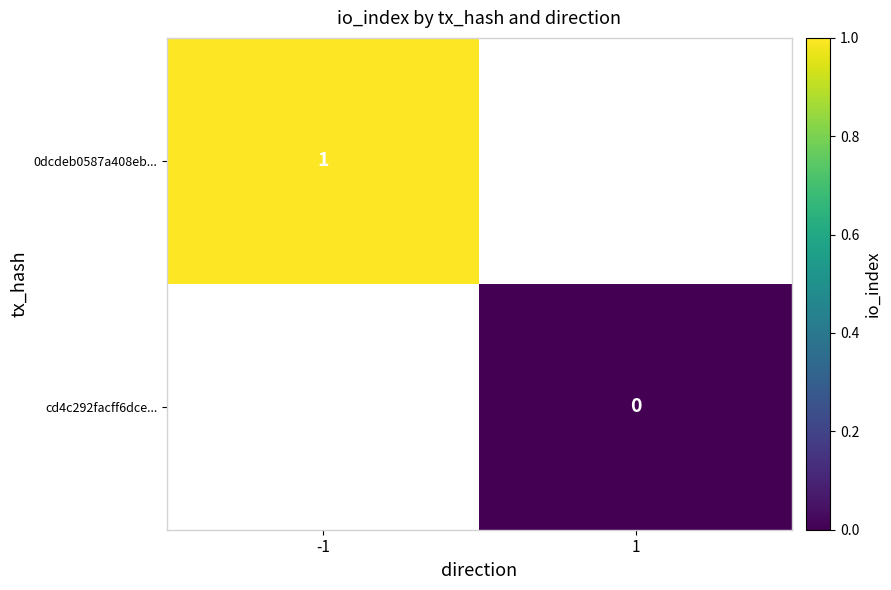

Is it true that 0dcdeb0587a408eb... equals 2 at -1?

False